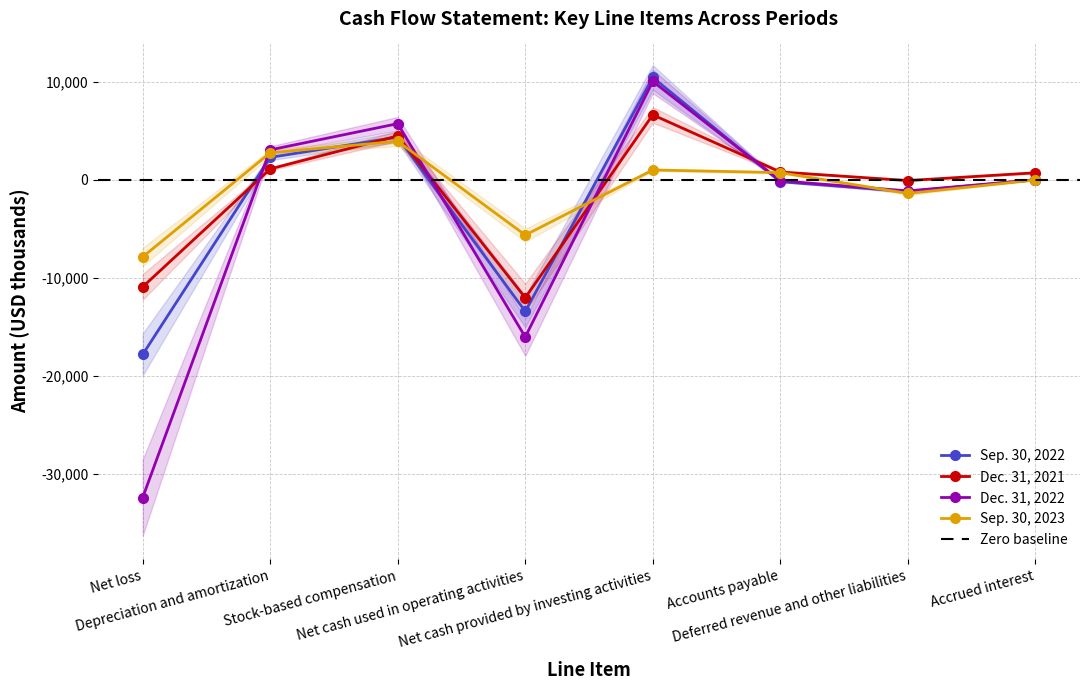

Reading left to right, transcribe all the data shown in this chart.

Sep. 30, 2022: Net loss=-17805	Depreciation and amortization=2289	Stock-based compensation=4357	Net cash used in operating activities=-13419	Net cash provided by investing activities=10439	Accounts payable=-193	Deferred revenue and other liabilities=-1192	Accrued interest=4
Dec. 31, 2021: Net loss=-10911	Depreciation and amortization=1116	Stock-based compensation=4484	Net cash used in operating activities=-12016	Net cash provided by investing activities=6628	Accounts payable=804	Deferred revenue and other liabilities=-72	Accrued interest=721
Dec. 31, 2022: Net loss=-32398	Depreciation and amortization=3057	Stock-based compensation=5730	Net cash used in operating activities=-16020	Net cash provided by investing activities=10037	Accounts payable=-94	Deferred revenue and other liabilities=-1128	Accrued interest=9
Sep. 30, 2023: Net loss=-7857	Depreciation and amortization=2764	Stock-based compensation=3933	Net cash used in operating activities=-5627	Net cash provided by investing activities=1007	Accounts payable=739	Deferred revenue and other liabilities=-1386	Accrued interest=-17